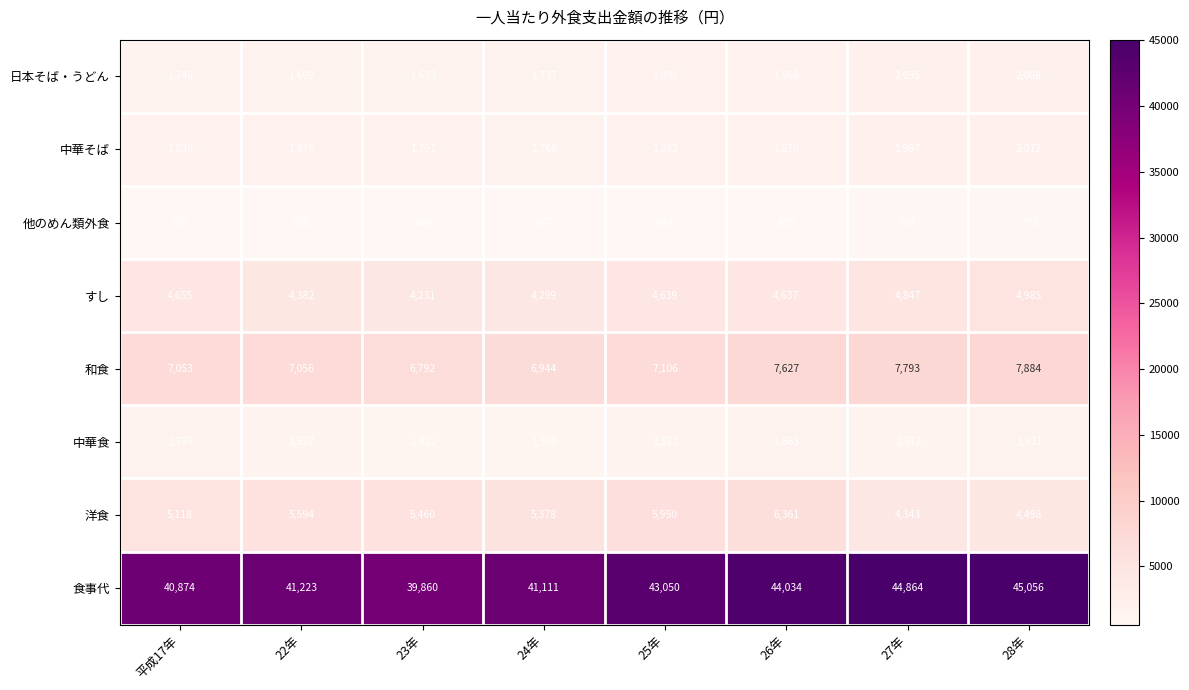

What is the average value of the 洋食 series?

5338